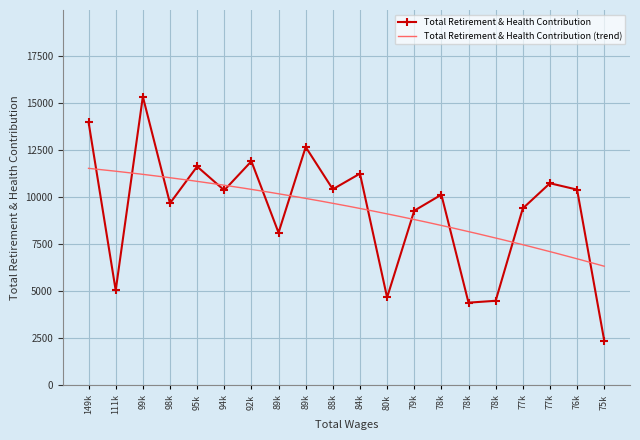

List the labels in order of value, smallest first.

75k, 78k, 78k, 80k, 111k, 89k, 79k, 77k, 98k, 78k, 94k, 76k, 88k, 77k, 84k, 95k, 92k, 89k, 149k, 99k